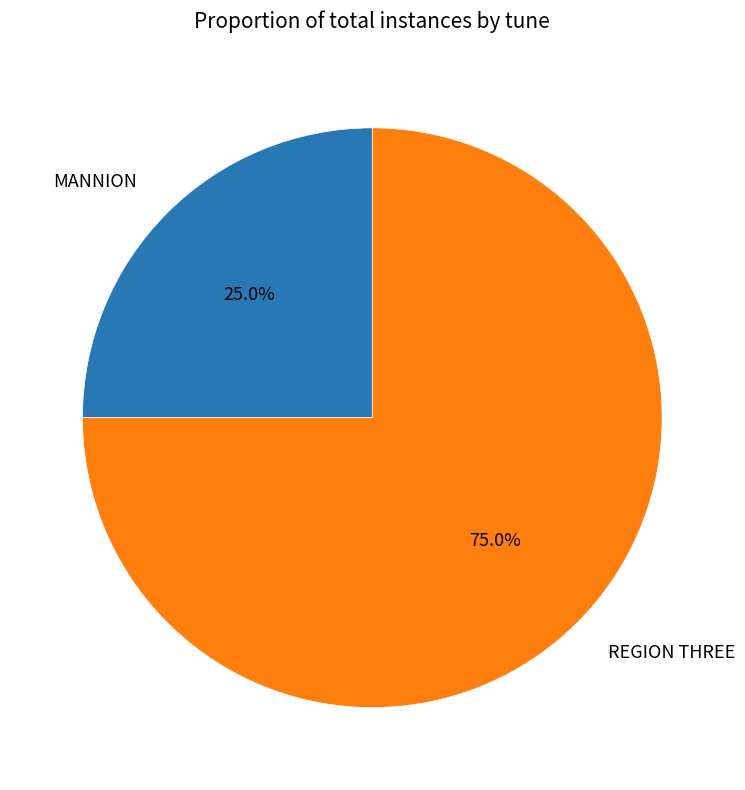

Is it true that REGION THREE is 65% of the pie?

False